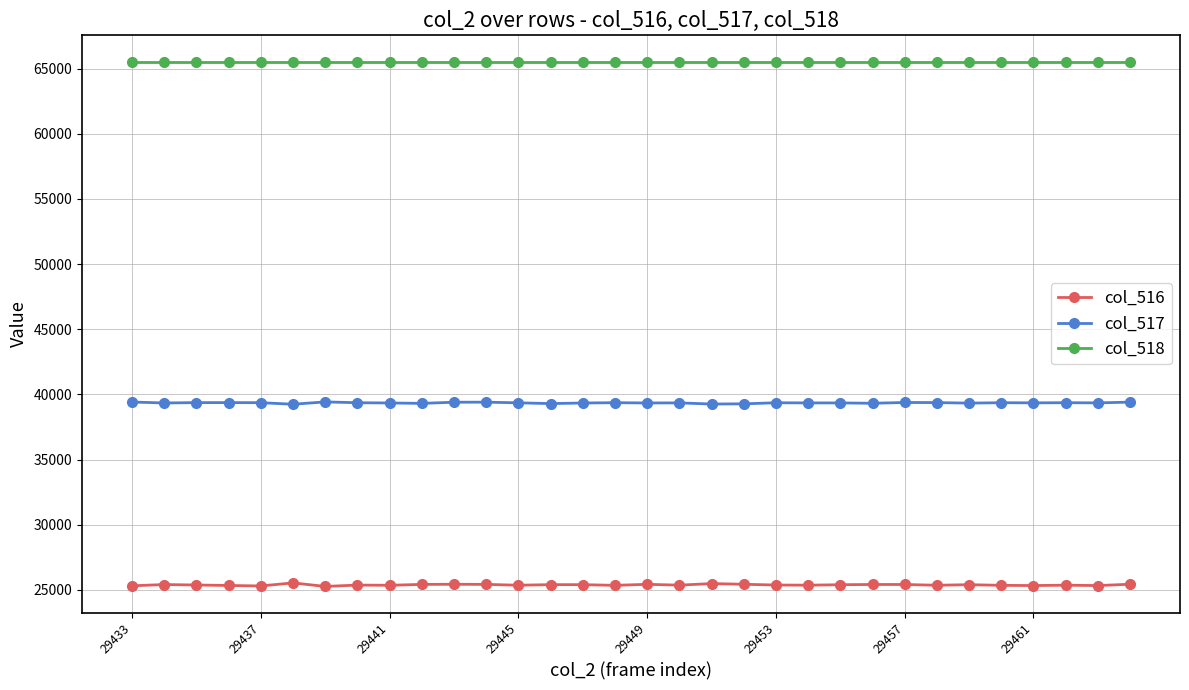

List the series in order of their overall mean, highest first.

col_518, col_517, col_516